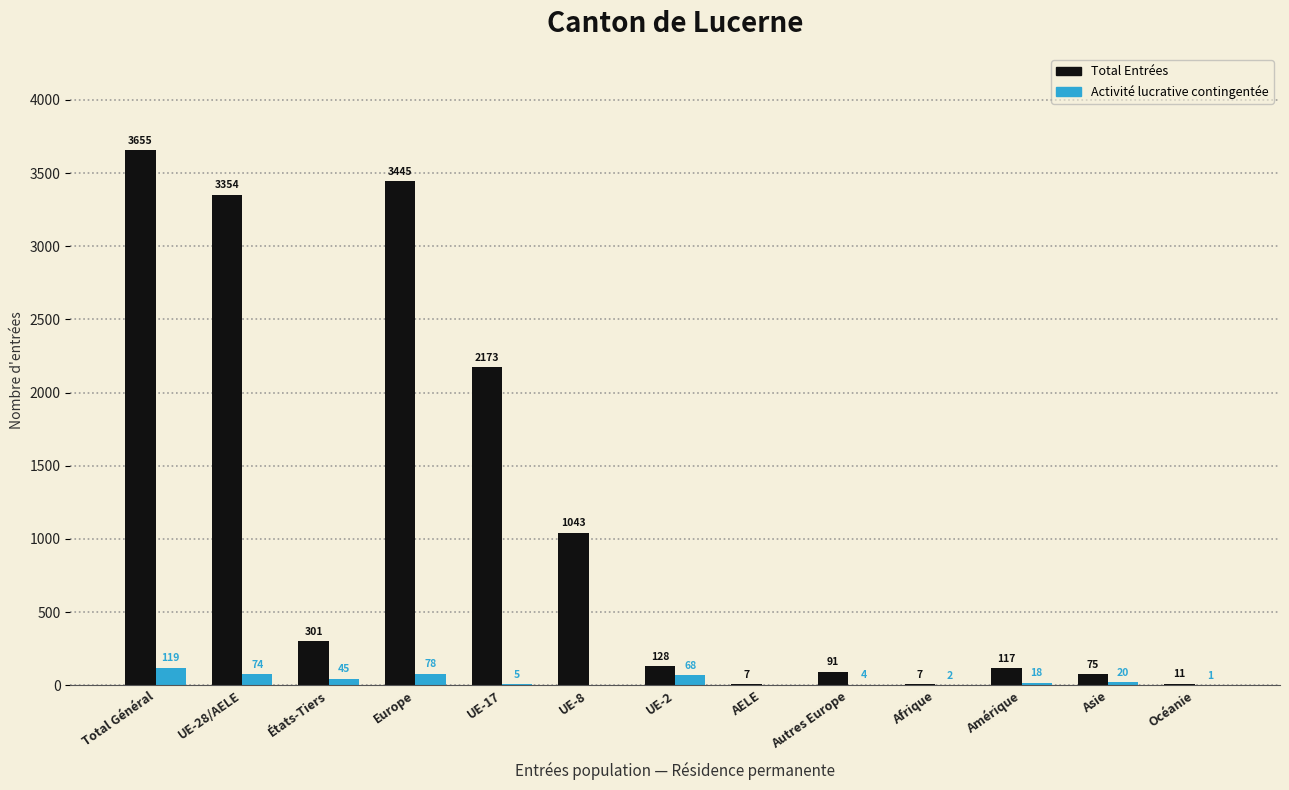

Reading right to left, transcribe all the data shown in this chart.

Total Entrées: Océanie=11	Asie=75	Amérique=117	Afrique=7	Autres Europe=91	AELE=7	UE-2=128	UE-8=1043	UE-17=2173	Europe=3445	États-Tiers=301	UE-28/AELE=3354	Total Général=3655
Activité lucrative contingentée: Océanie=1	Asie=20	Amérique=18	Afrique=2	Autres Europe=4	AELE=0	UE-2=68	UE-8=0	UE-17=5	Europe=78	États-Tiers=45	UE-28/AELE=74	Total Général=119